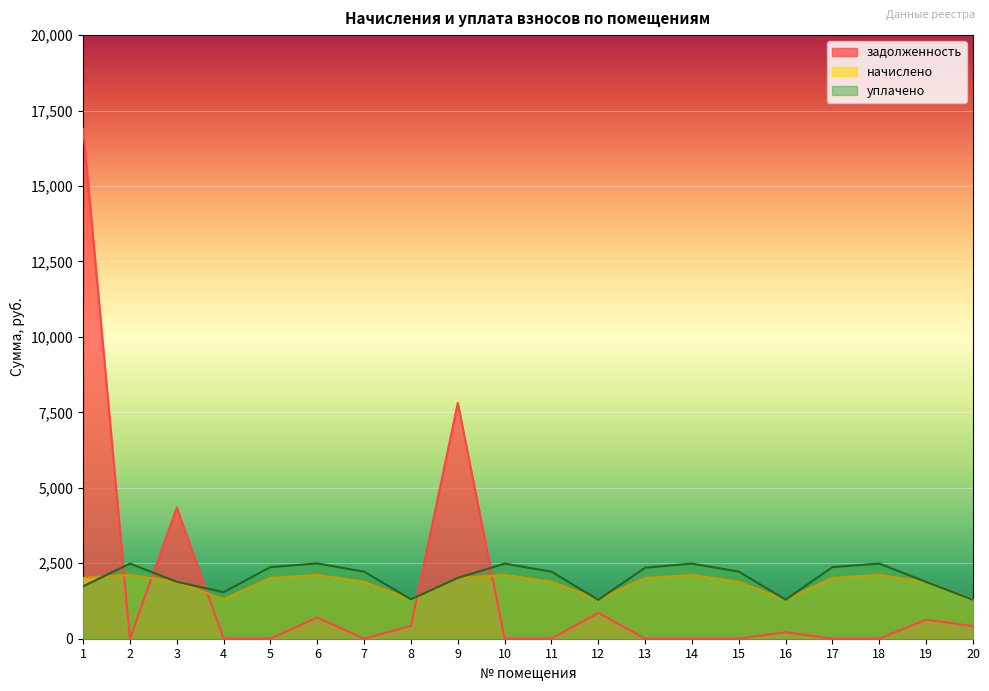

The value of задолженность at 17 is 5540.7. True or false?

False